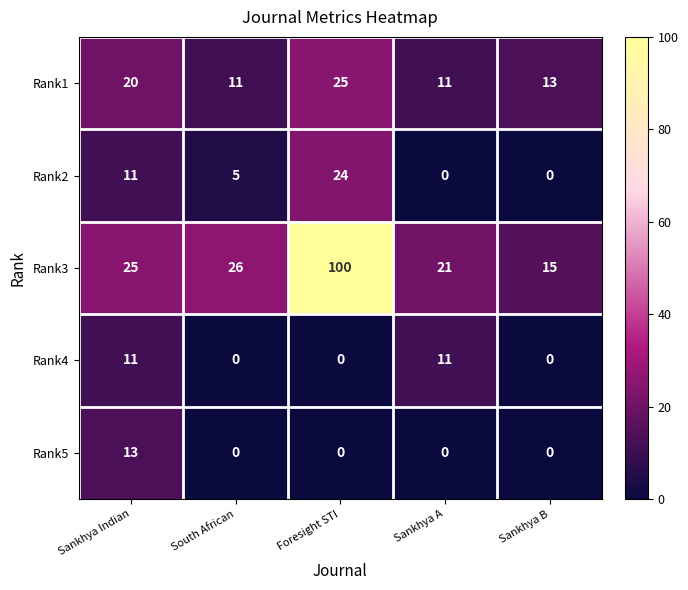

What is the maximum value for Rank2?

24